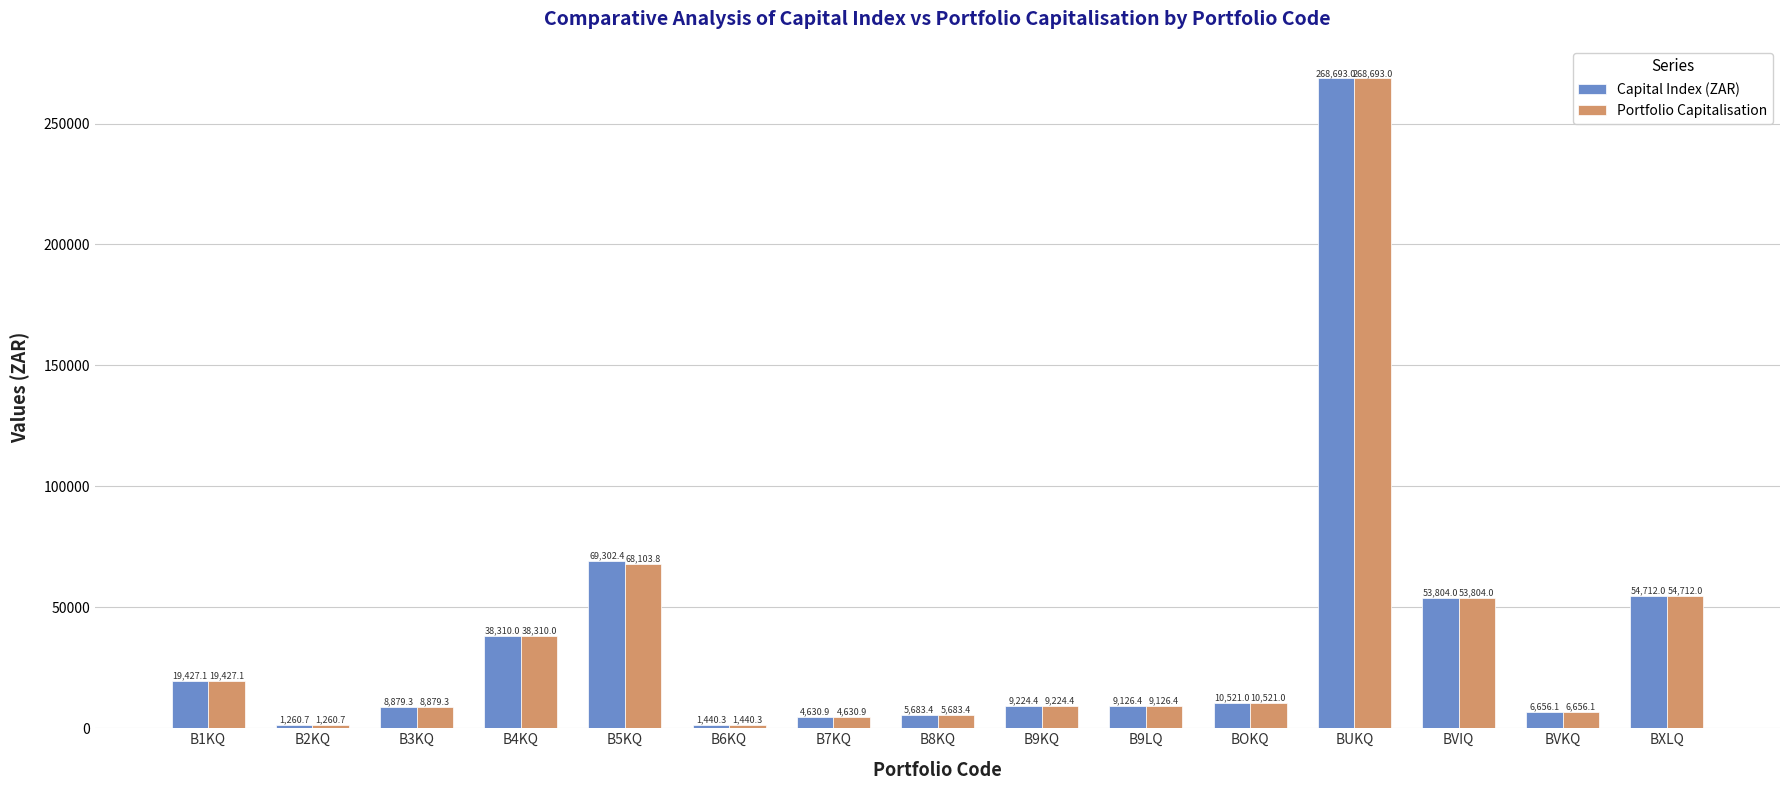

Which category has the highest value in the Capital Index (ZAR) series?

BUKQ